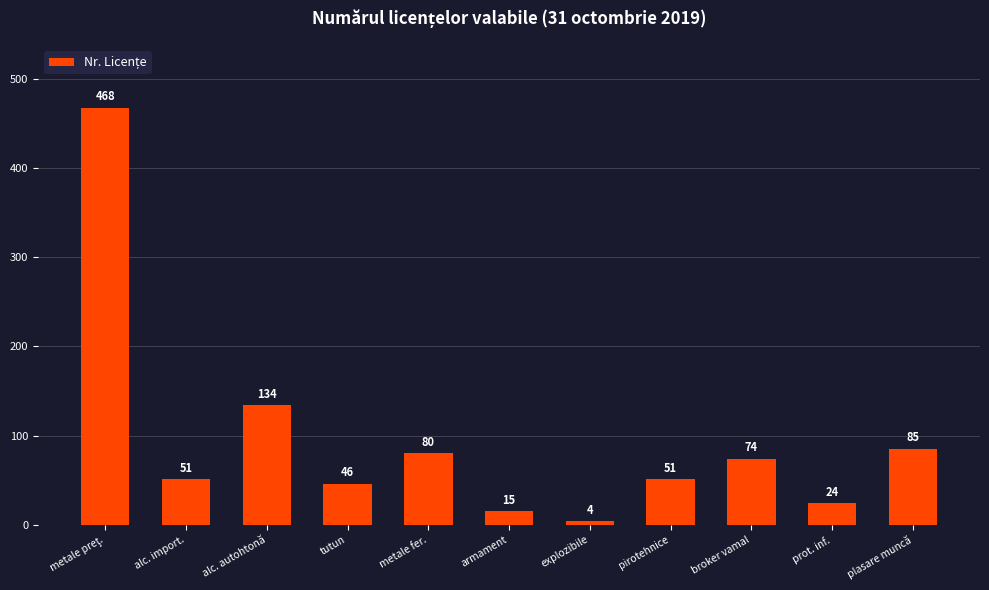

How many values are below 51?

4